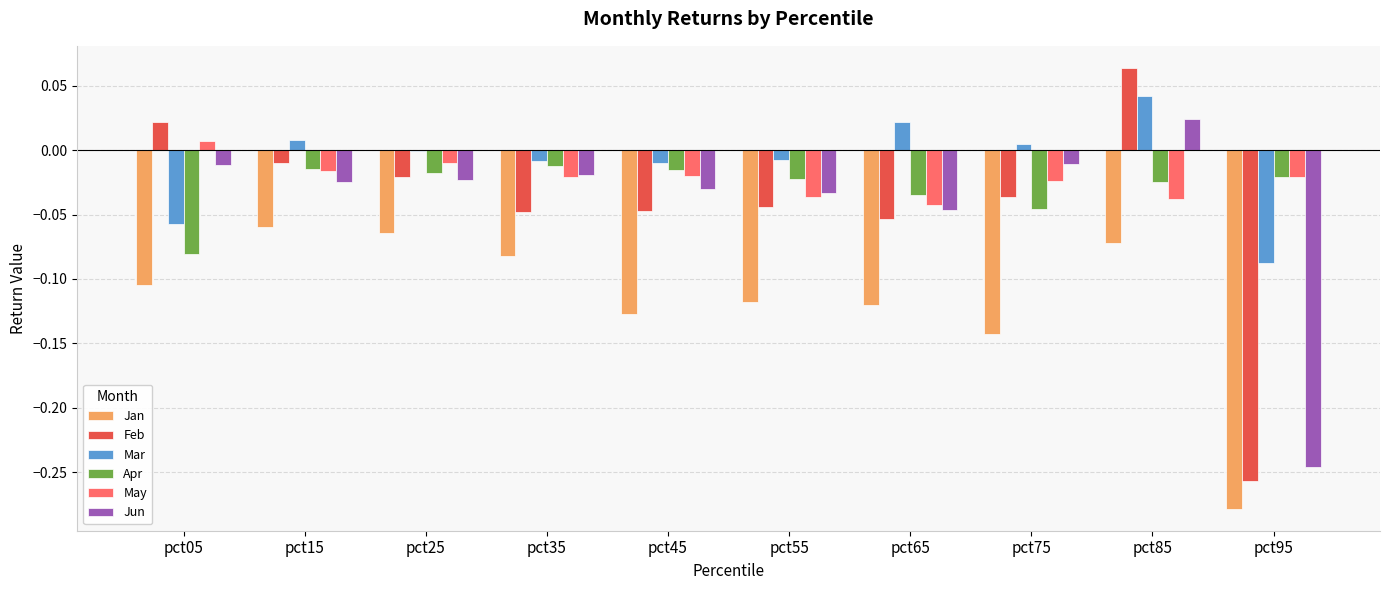

How many positive values does the Jun series have?

1